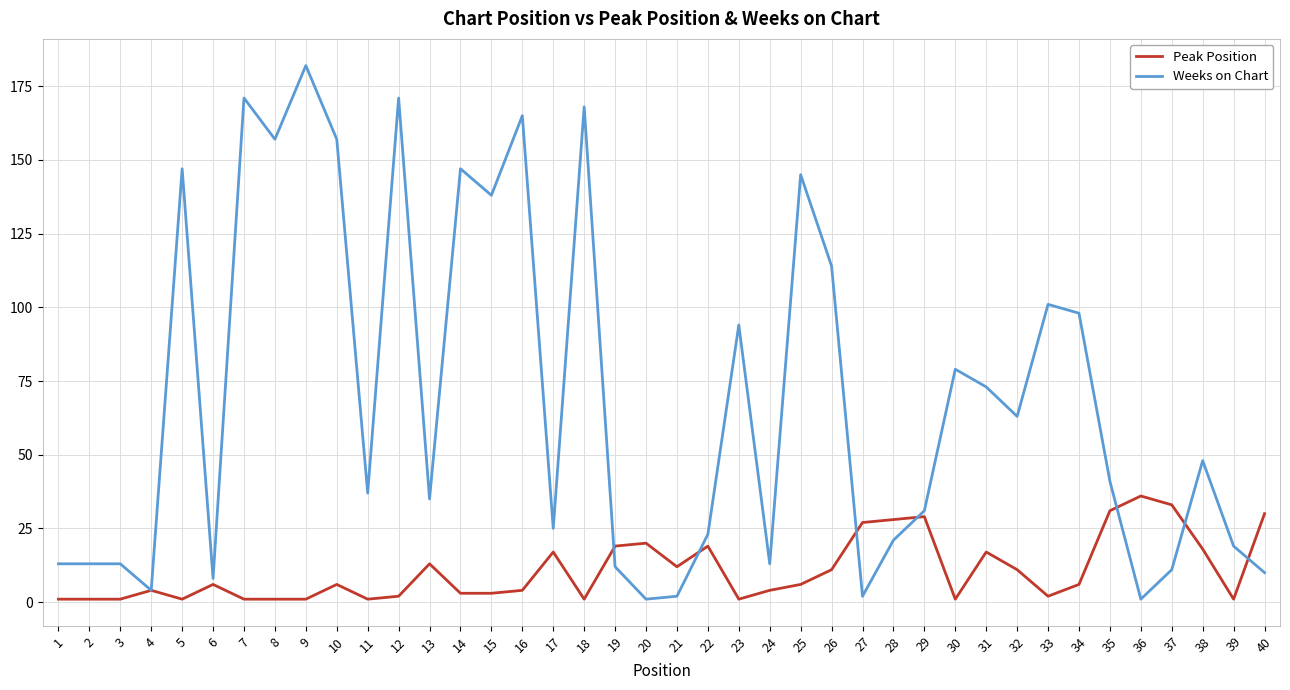

What is the spread (max minus min) of values at 8?

156